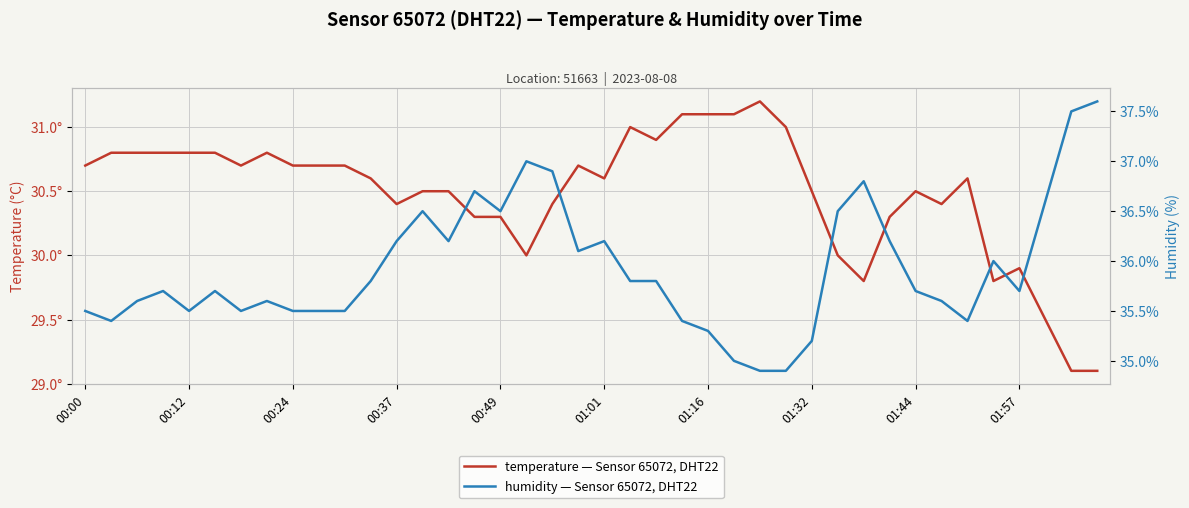

In humidity, how many points are higher than both neighbors (excluding endpoints)?

9